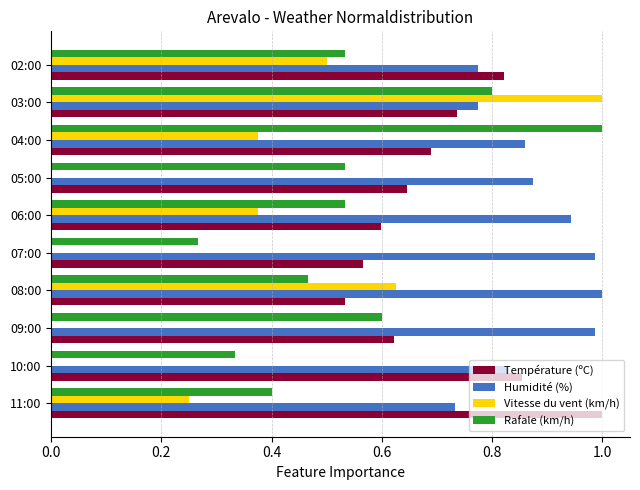

Which series has the largest total across all categories?

Humidité (%)